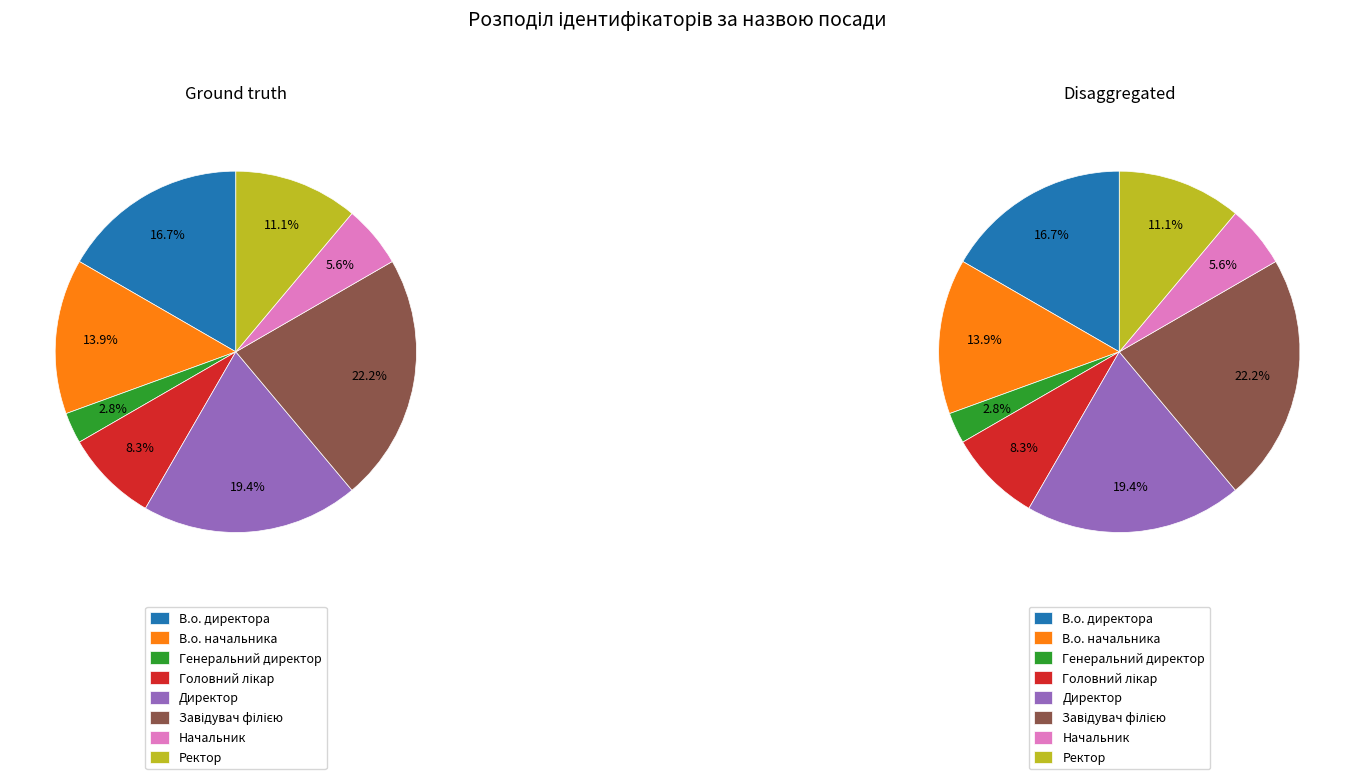

Which category has the smallest portion of the pie?

Генеральний директор